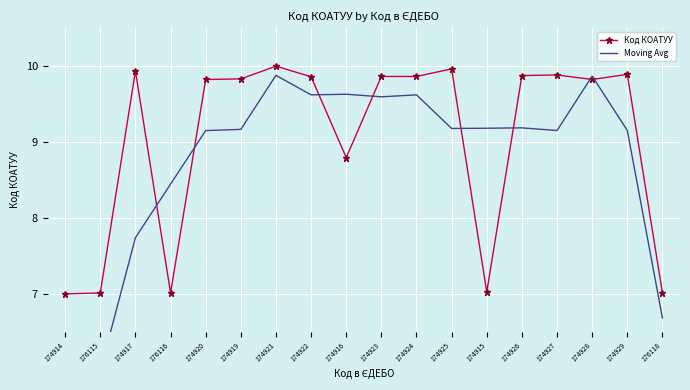

Which series ends up on top after the final intersection of Moving Avg and Код КОАТУУ?

Код КОАТУУ